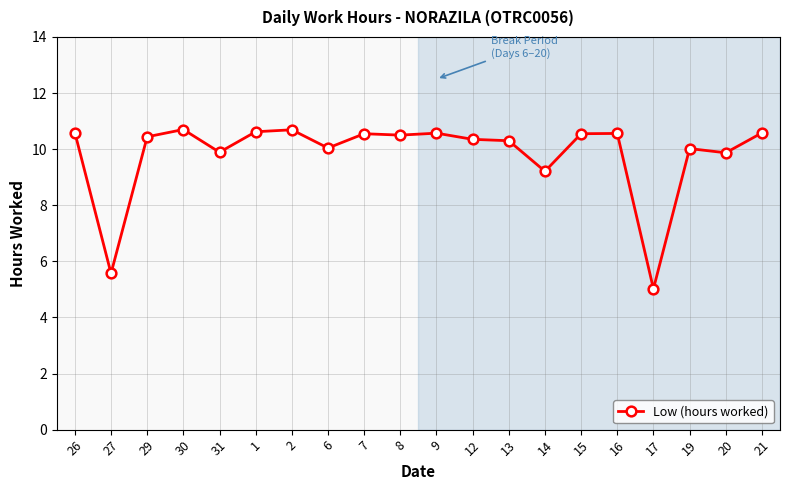

True or false: the data shows 2.4 at 19.

False